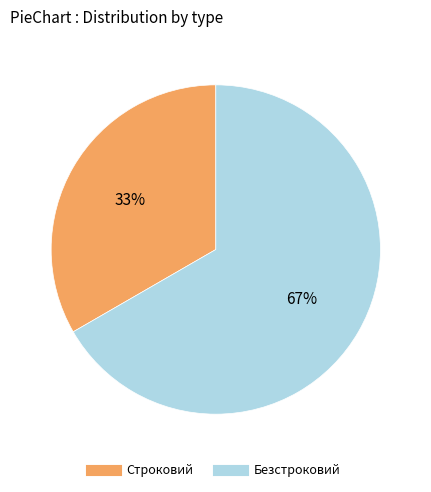

How many segments does this pie chart have?

2